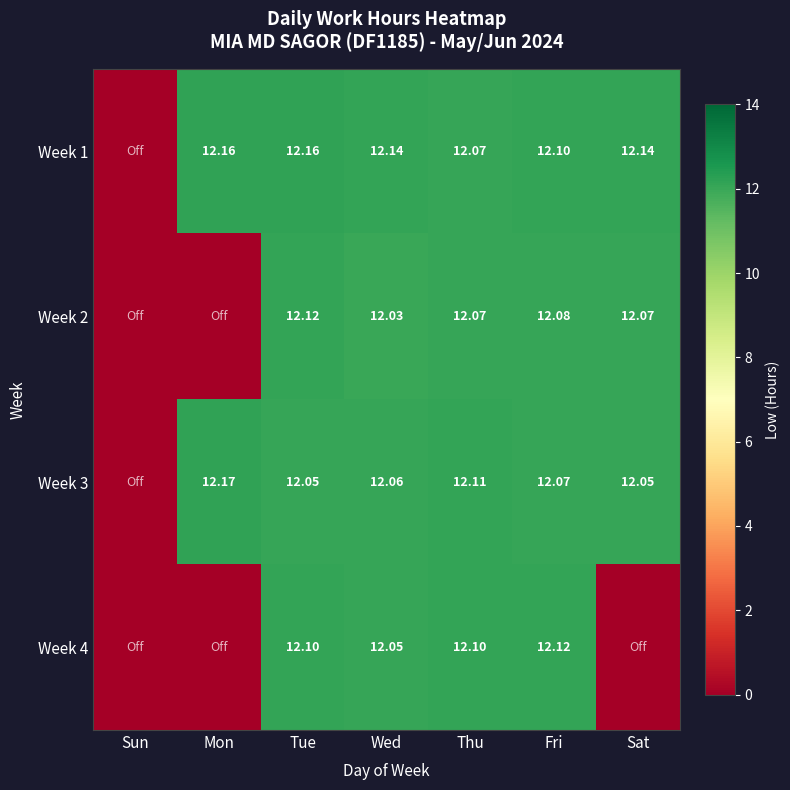

Is the value of Week 2 at Sat greater than the value of Week 3 at Thu?

No